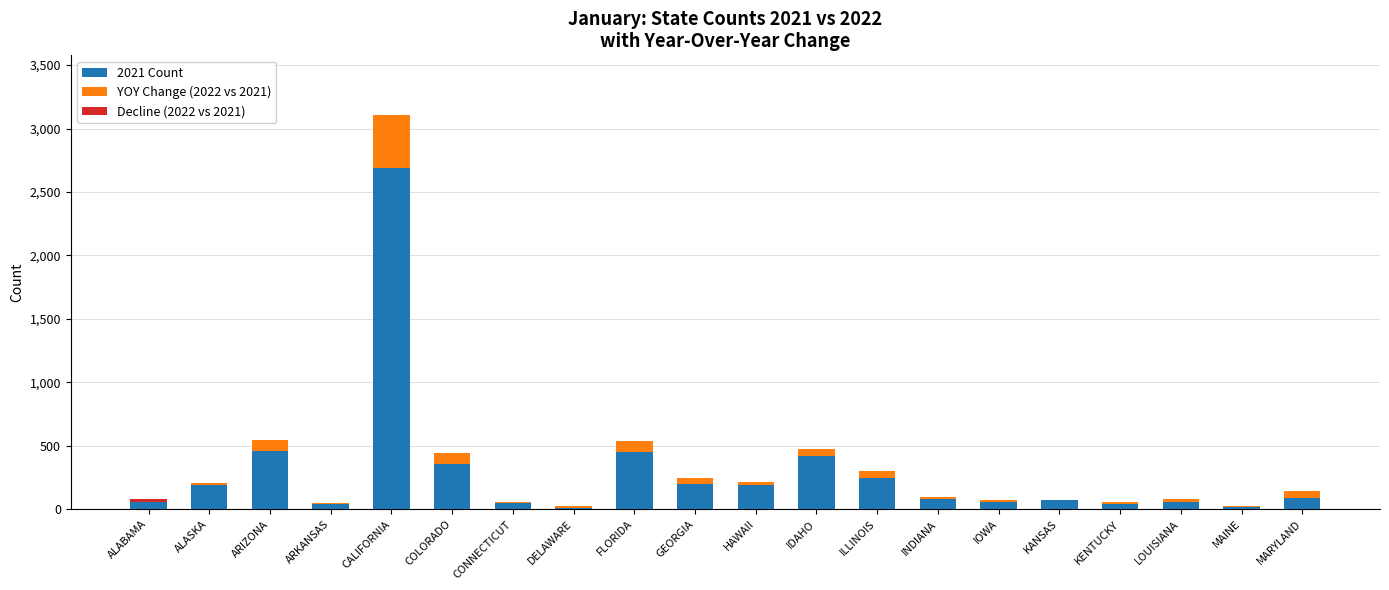

How many bars are there in each group?

3